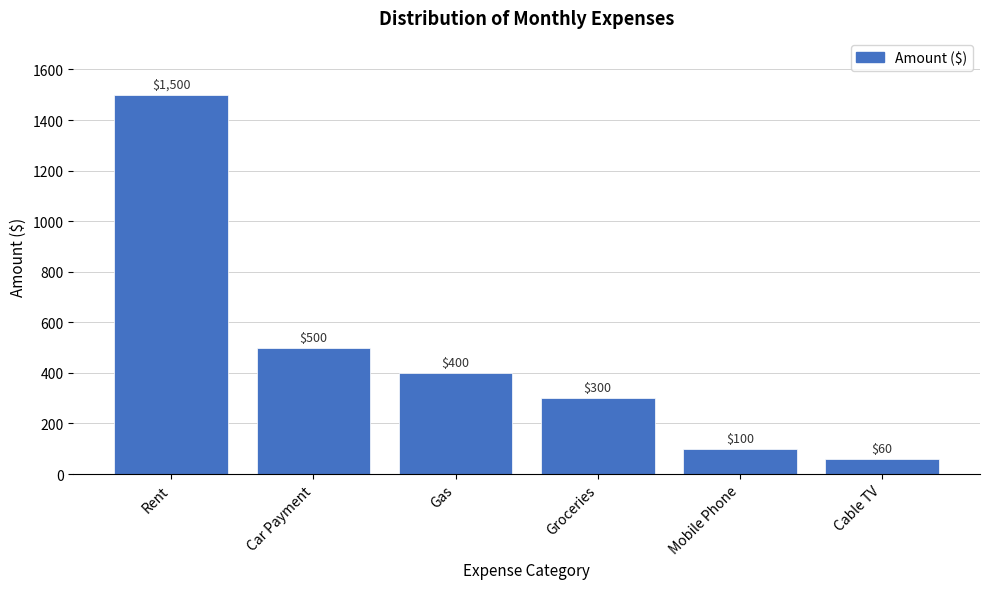

Reading right to left, extract all data points from this chart.

Cable TV=60	Mobile Phone=100	Groceries=300	Gas=400	Car Payment=500	Rent=1500